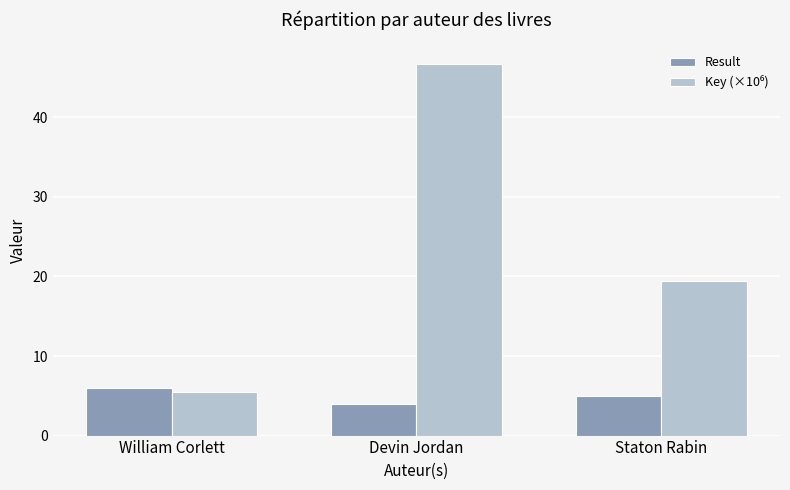

Which label corresponds to the smallest value in the chart?

Devin Jordan